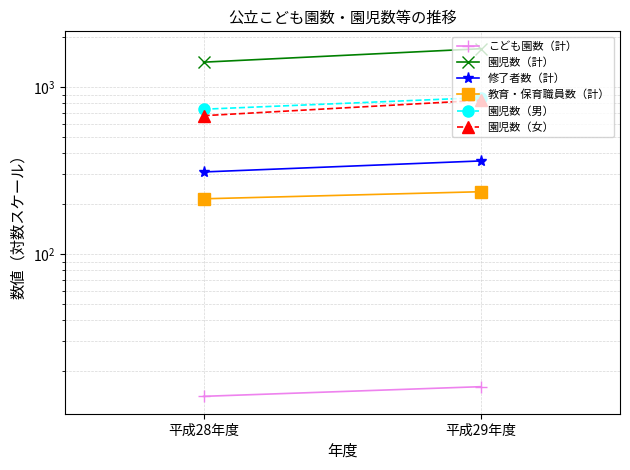

What is the spread (max minus min) of values at 平成28年度?

1397